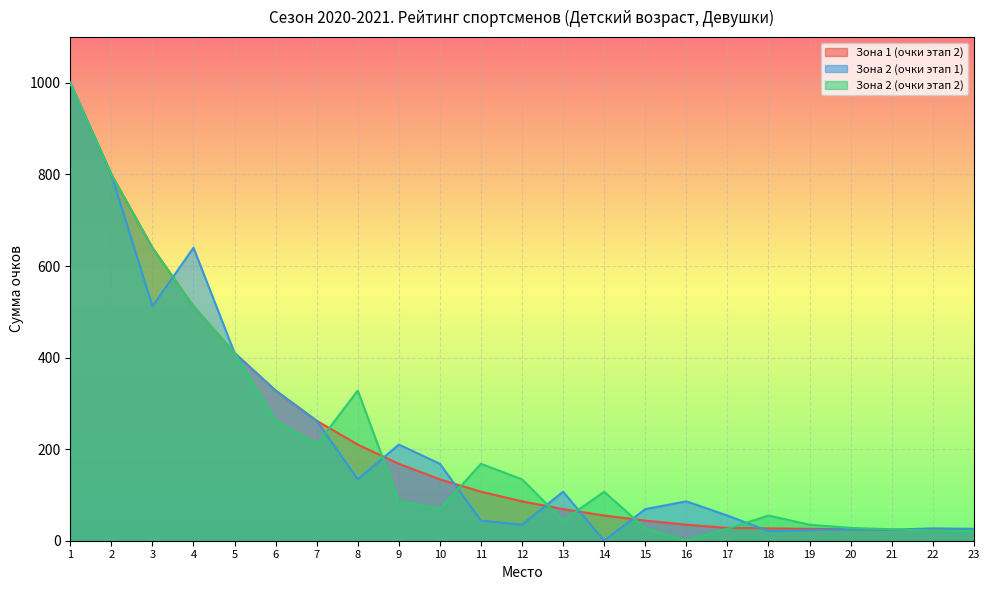

Between 19 and 16, which is larger?

16